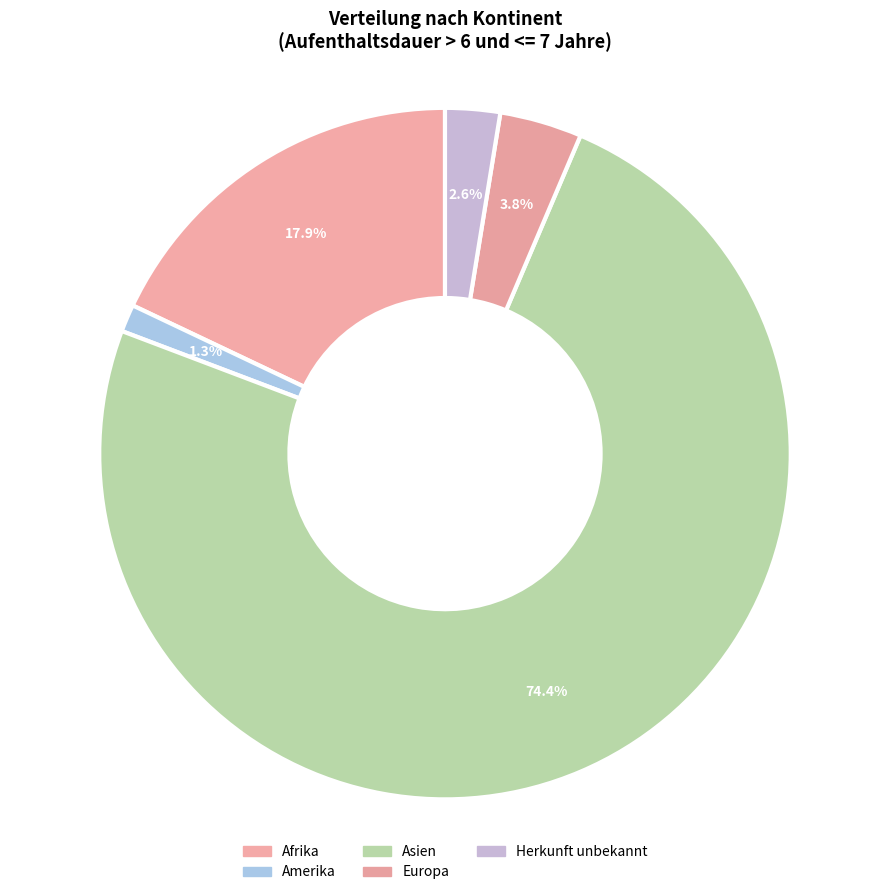

How many slices are in this pie chart?

5